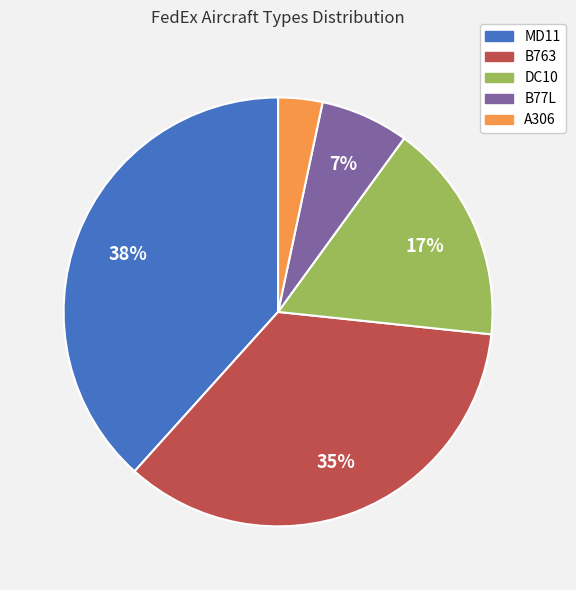

To the nearest percent, what is the difference between the largest and smallest slice percentages?

35%